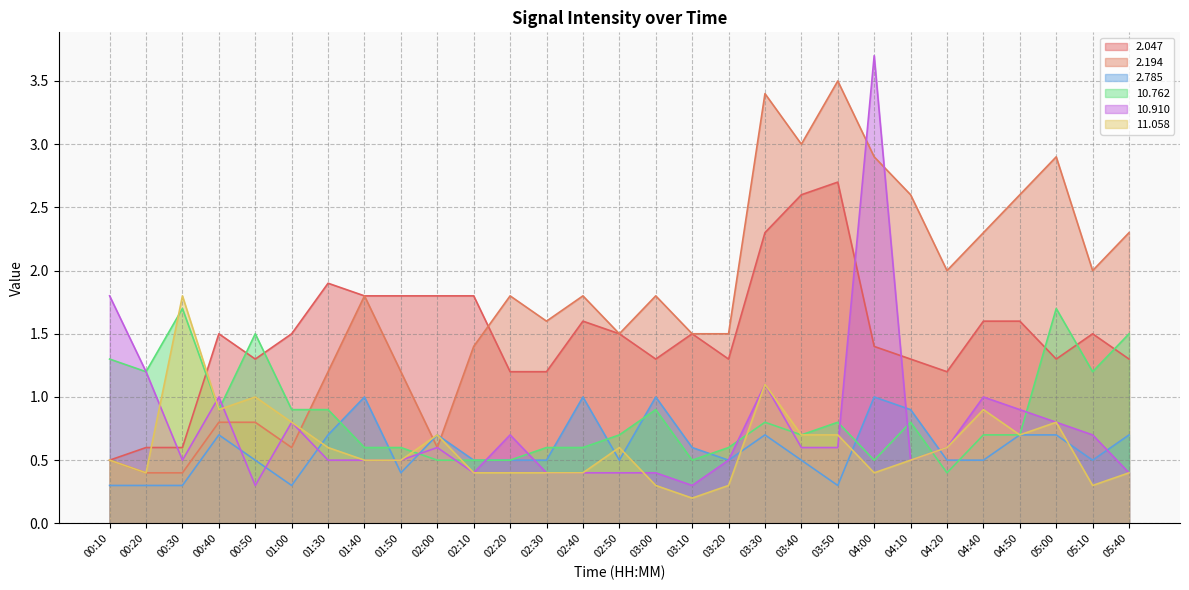

How many intersections are there between   2.785 and  11.058?

8